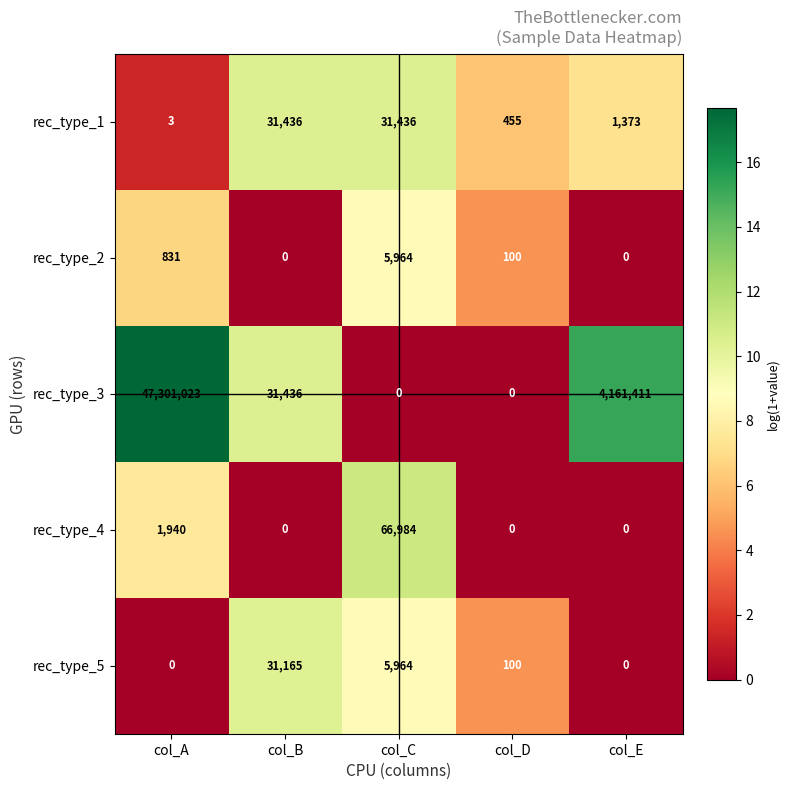

Which category has the highest value in the rec_type_5 series?

col_B